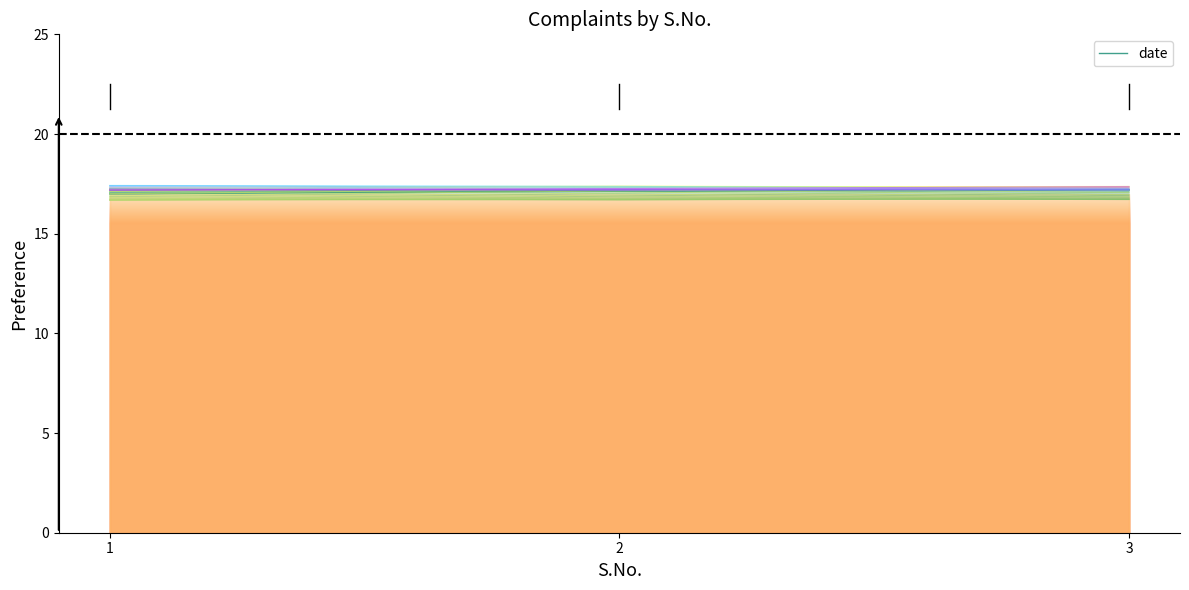

Rank the categories by value from highest to lowest.

3, 2, 1